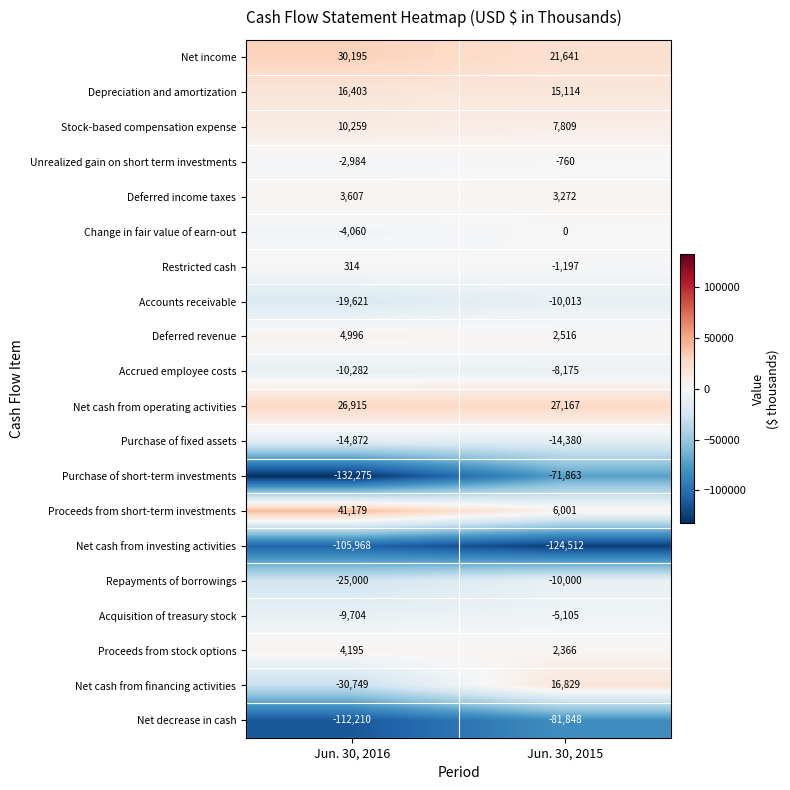

At which category is the sum across all series the highest?

Jun. 30, 2015